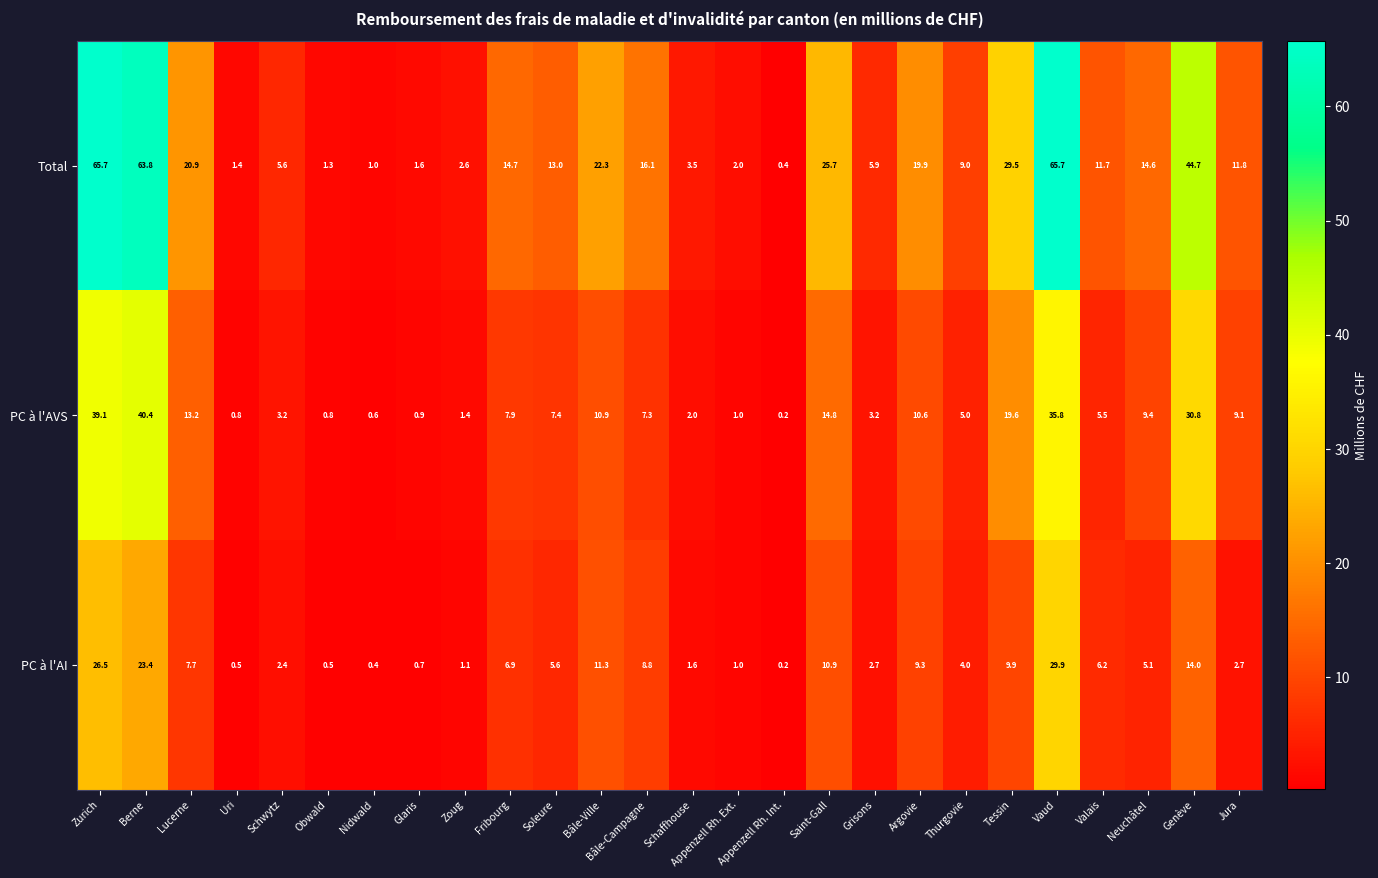

What is the spread (max minus min) of values at Obwald?

0.8